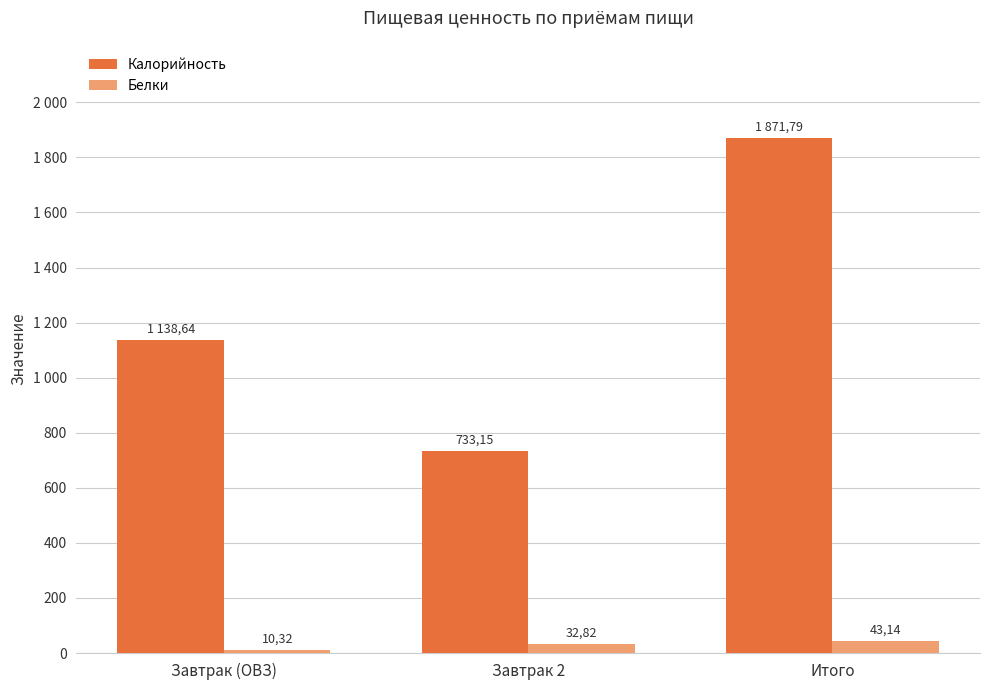

What are all the series names shown in the legend?

Калорийность, Белки